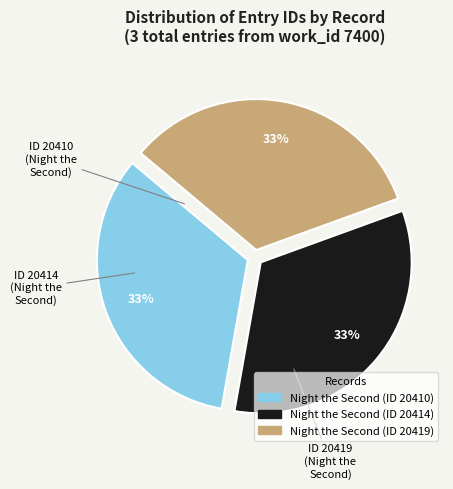

To the nearest percent, what is the average slice percentage?

33%